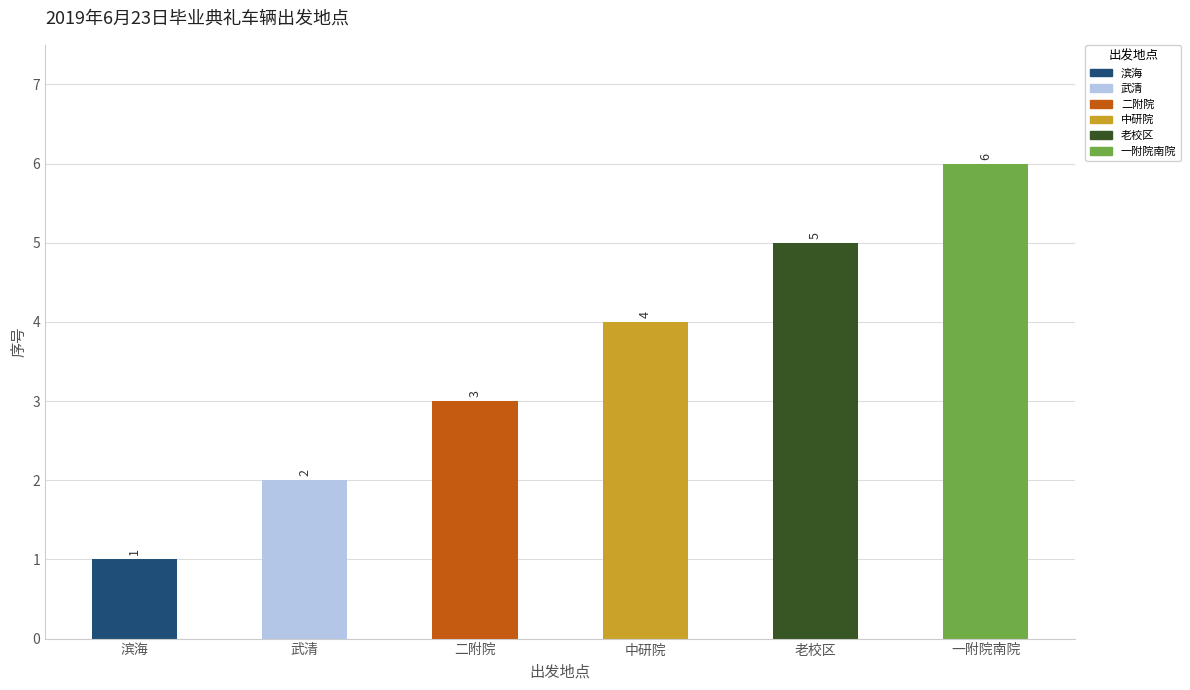

Which category has the highest value across all series?

一附院南院